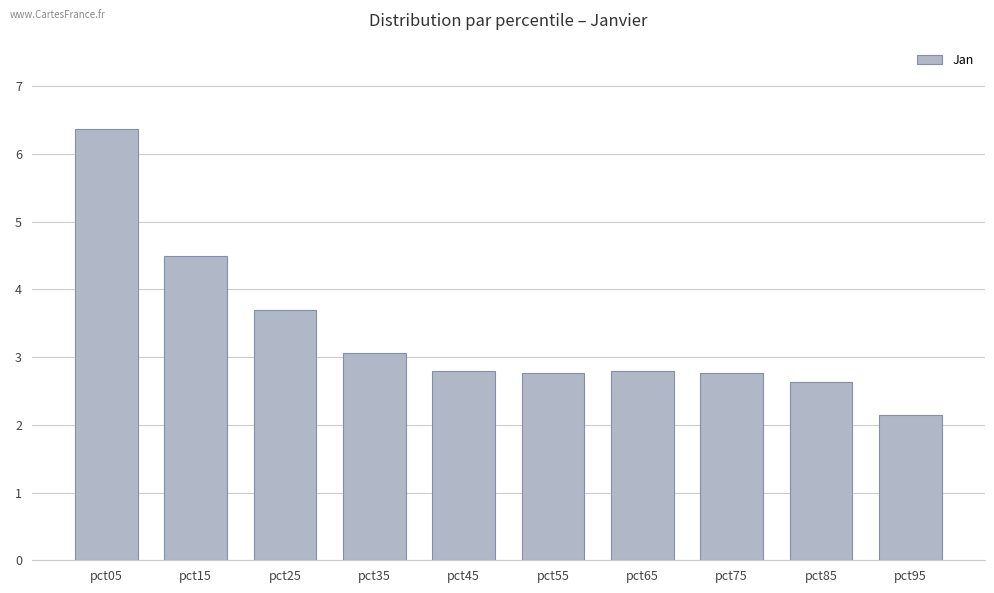

What is the difference between the maximum and second lowest values?

3.7